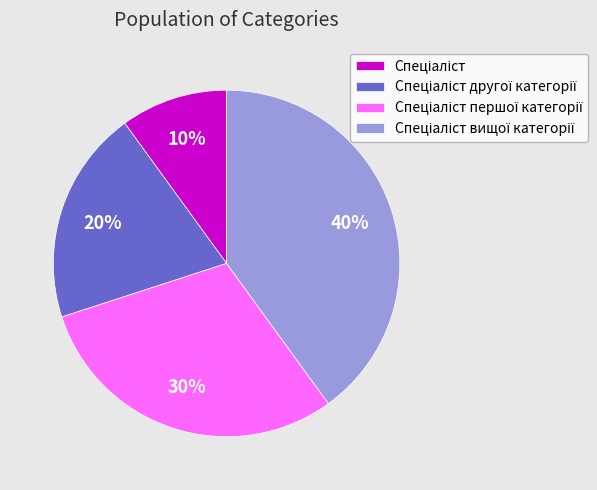

Is there a majority slice in this chart?

No